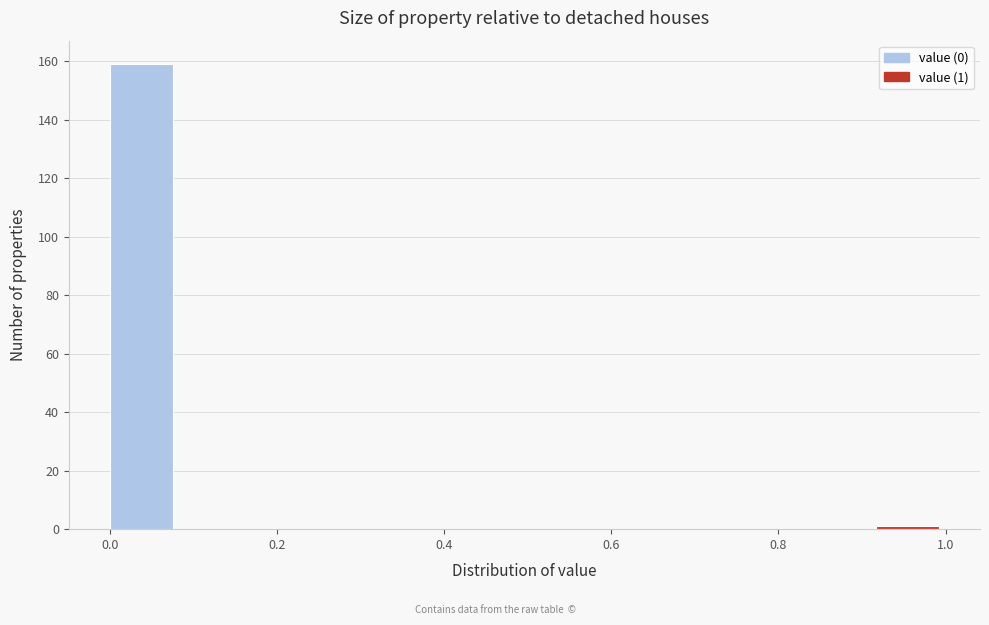

Over which range of the x-axis is the bar tallest?

0.00 to 0.08